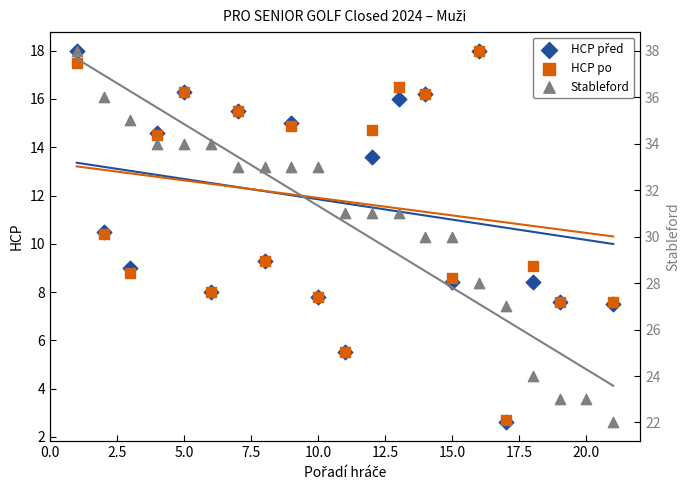

Which series has the largest Y range (max minus min)?

Stableford